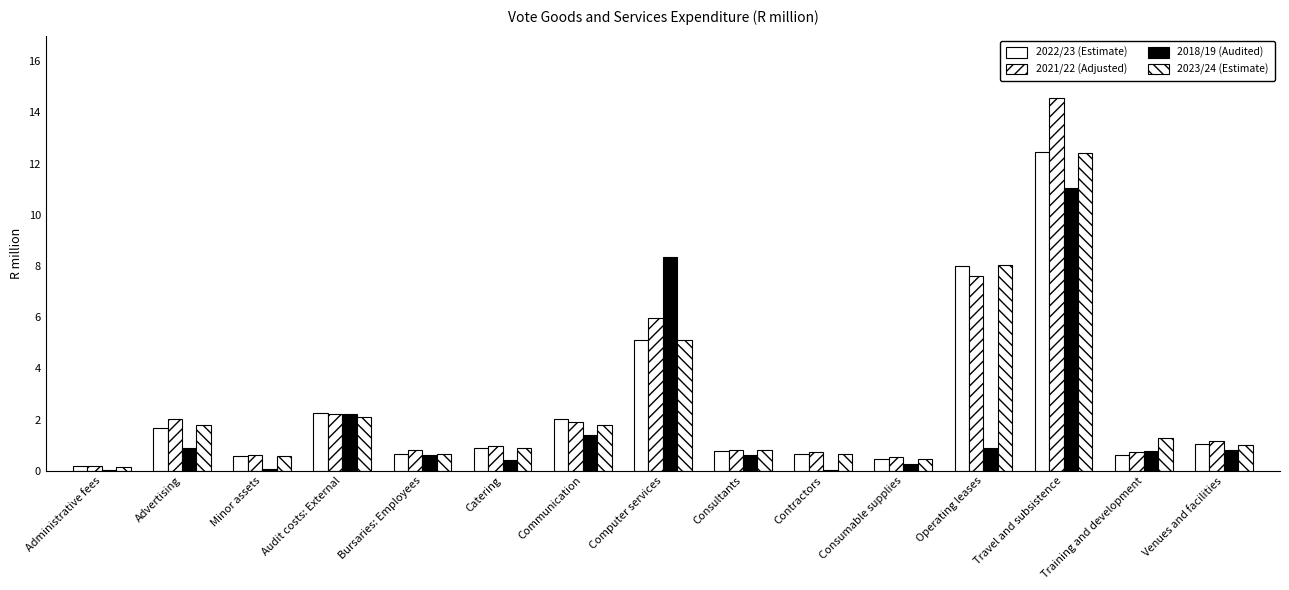

How many groups of bars are there?

15